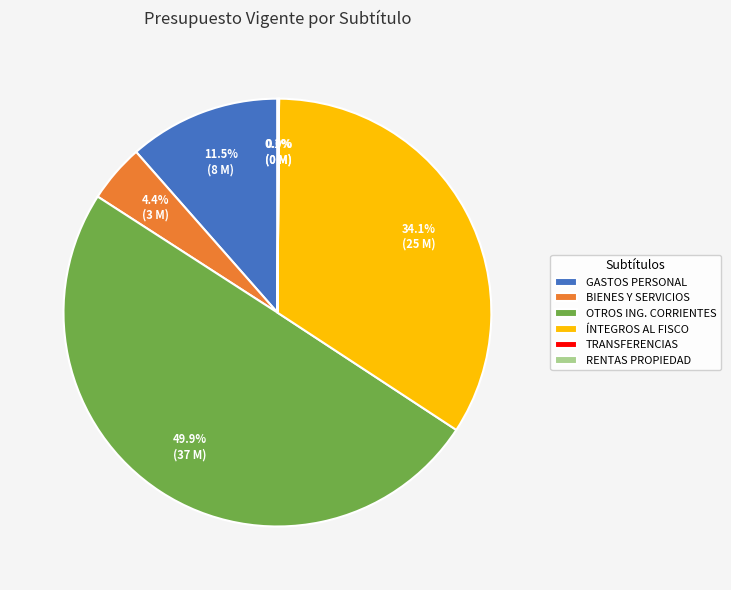

What percentage is NOT represented by ÍNTEGROS AL FISCO?

65.9%